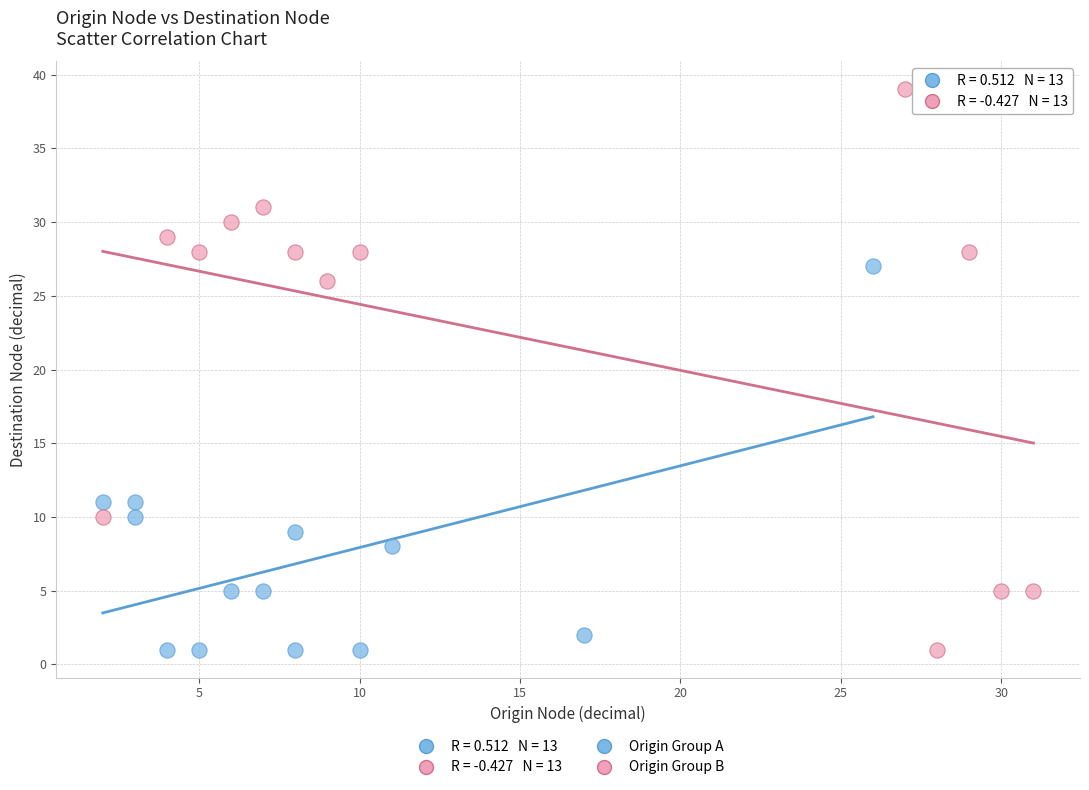

Which series contains the highest Y value?

Origin Group B